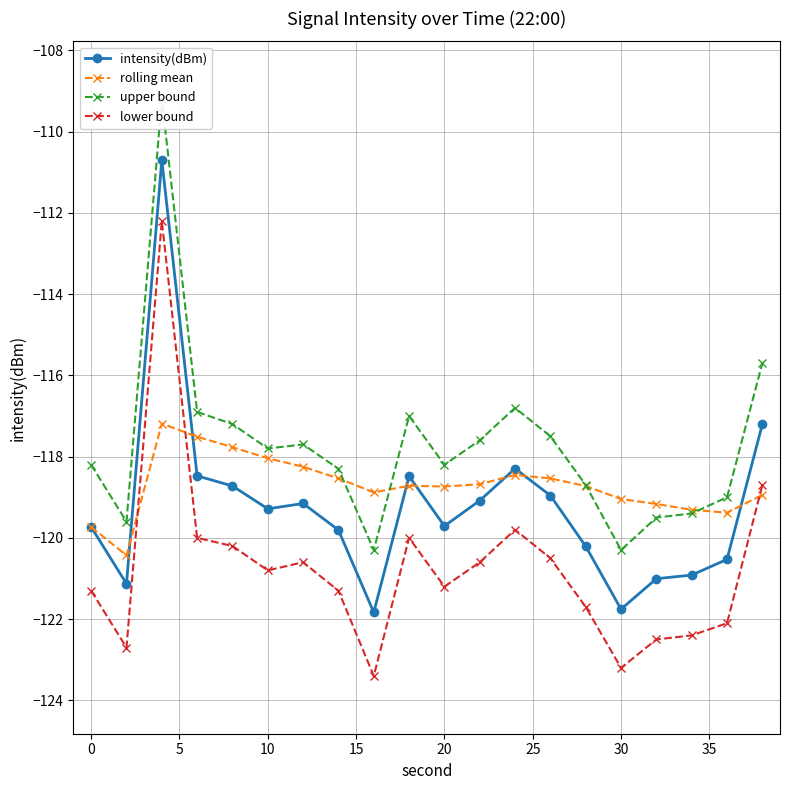

Is this an area chart (filled region under the line)?

No